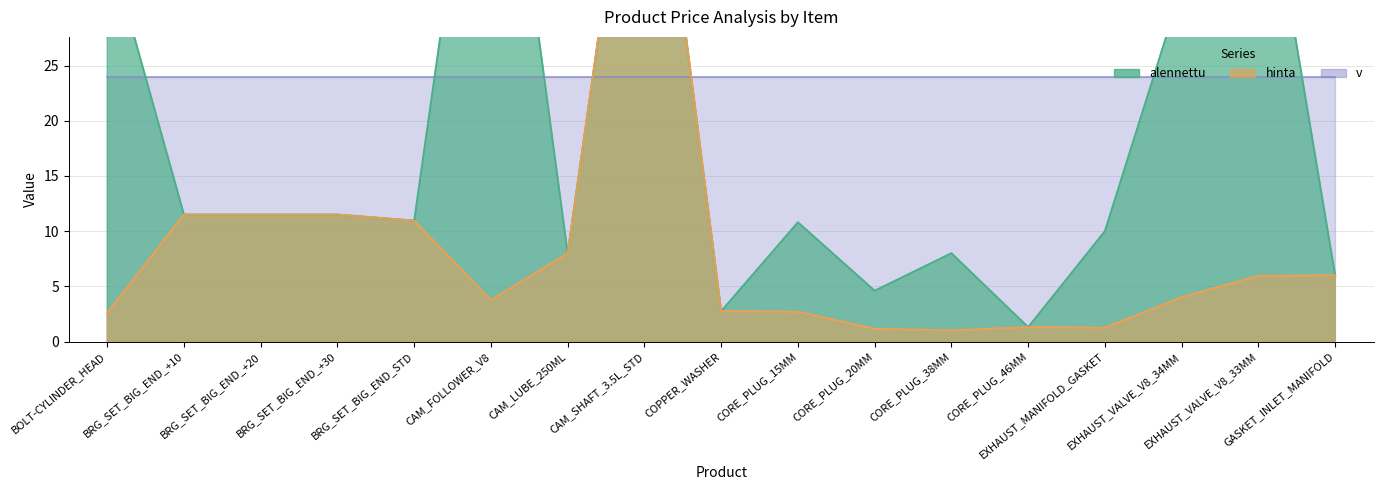

How many data points in hinta are above 4?

9